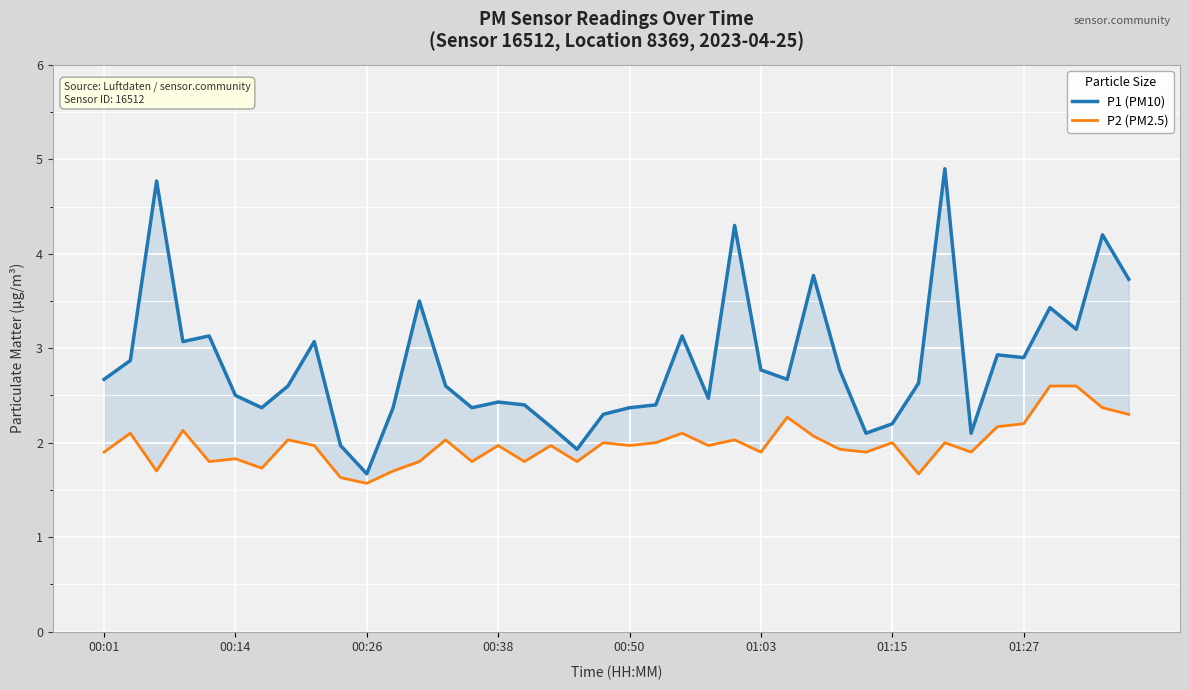

Which series changed the most between 10 and 26?

P1 (PM10)